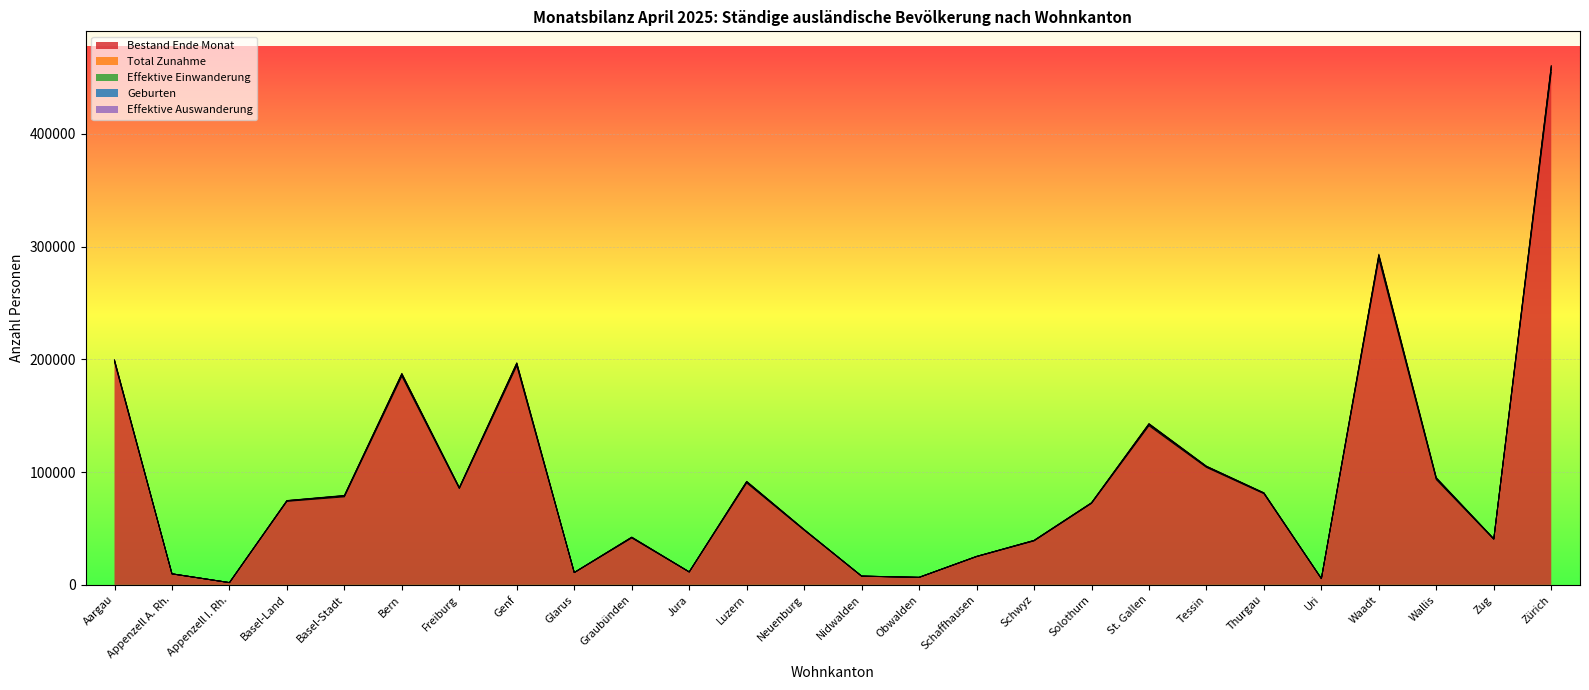

The value of Bestand Ende Monat at St. Gallen is 228921. True or false?

False